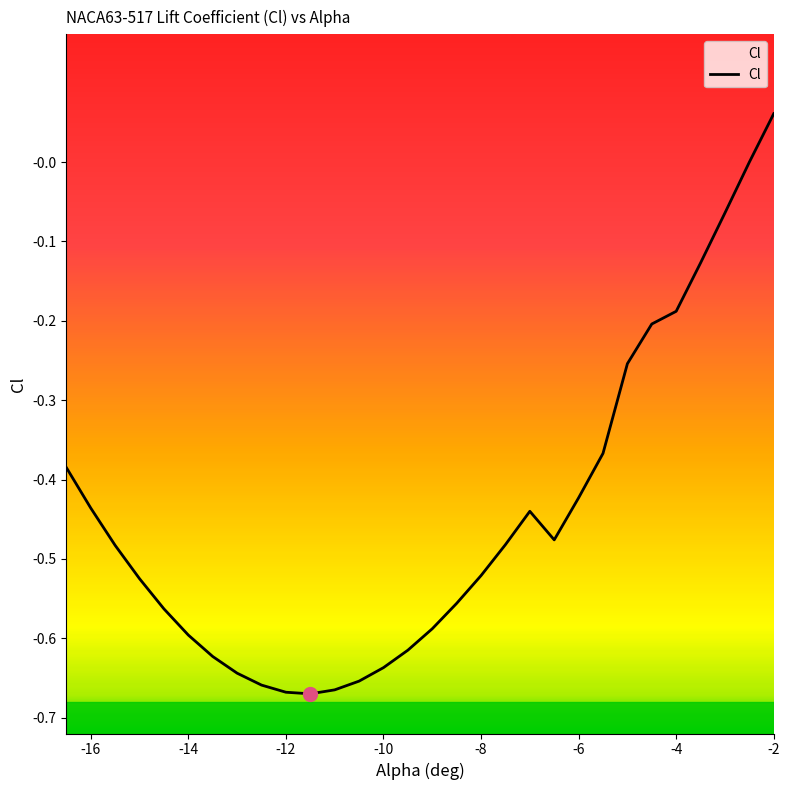

What is the difference between the second highest and second lowest values?

0.7